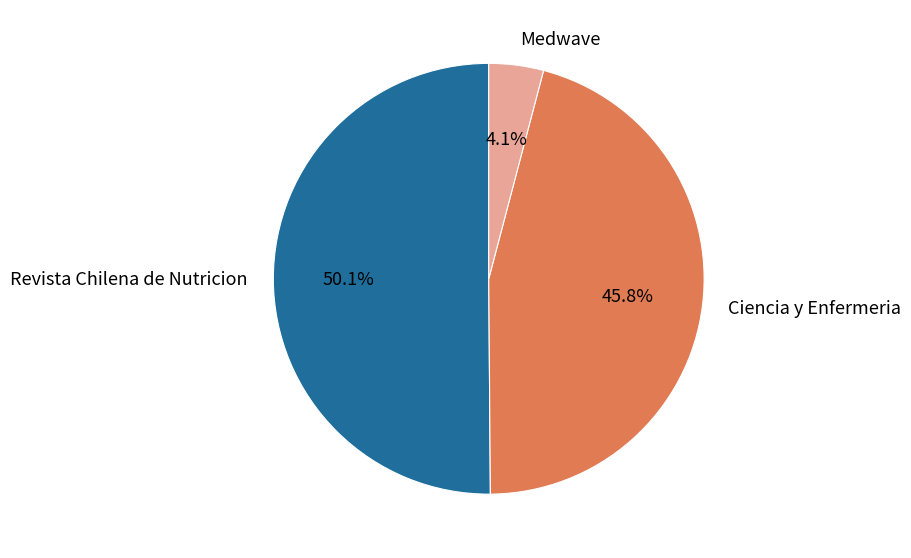

To the nearest percent, what portion does Ciencia y Enfermeria represent?

46%